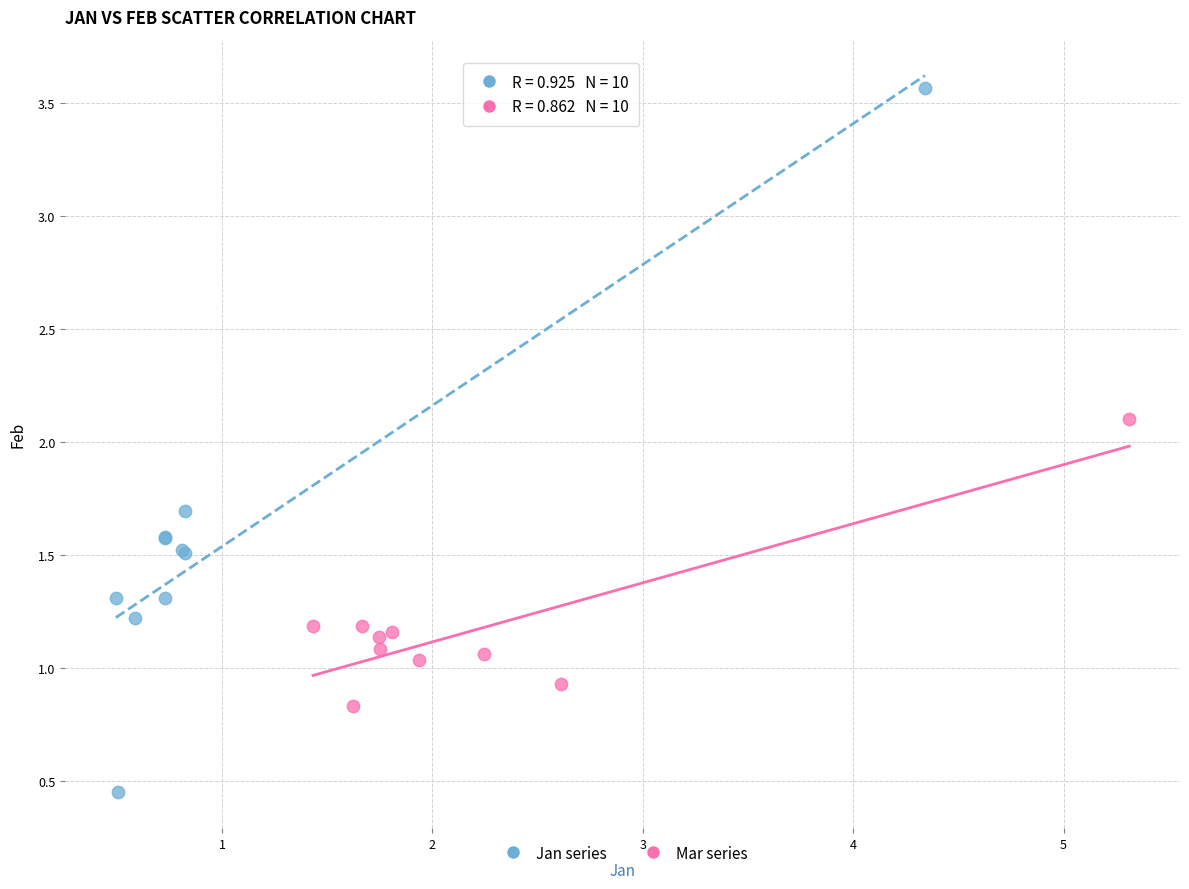

Which series contains the lowest Y value?

Jan series